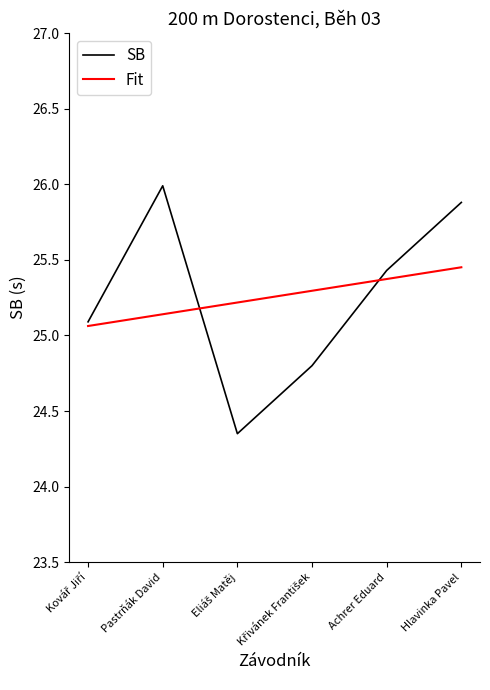

Reading left to right, extract all data points from this chart.

Kovář Jiří=25.1	Pastrňák David=26.0	Eliáš Matěj=24.4	Křivánek František=24.8	Achrer Eduard=25.4	Hlavinka Pavel=25.9